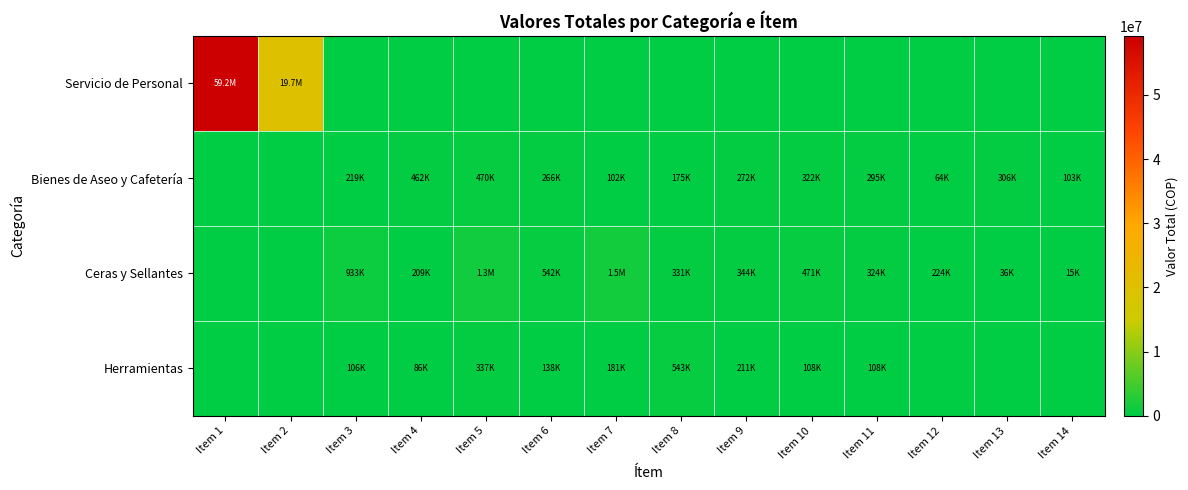

What is the total value across all series at Item 10?

903560